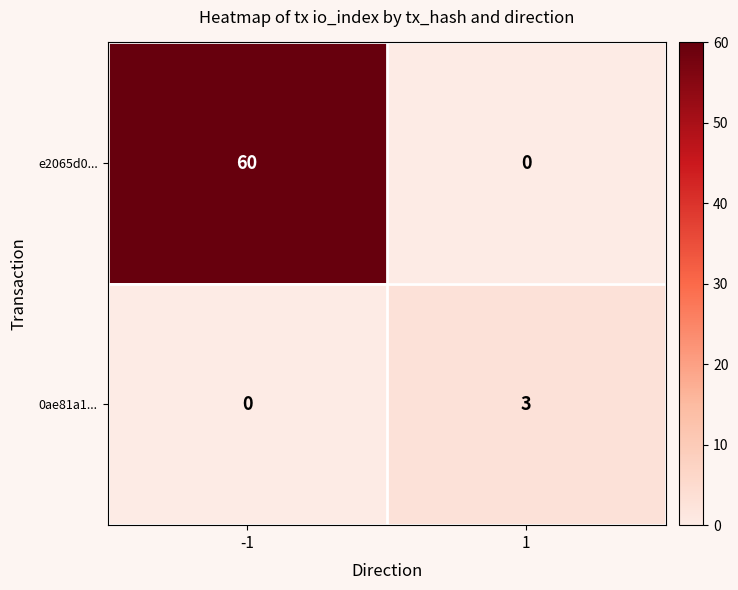

Is the value of 0ae81a1... at 1 greater than the value of e2065d0... at -1?

No